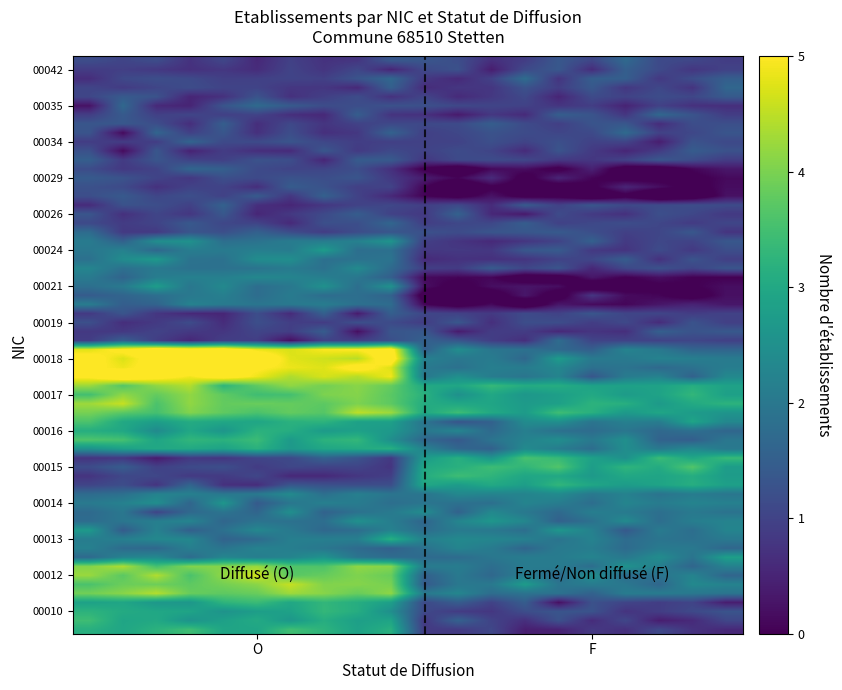

Reading left to right, list all the values displayed in this chart.

00010: O=3	F=1
00012: O=4	F=2
00013: O=2	F=2
00014: O=2	F=2
00015: O=1	F=3
00016: O=3	F=2
00017: O=4	F=3
00018: O=5	F=2
00019: O=1	F=1
00021: O=2	F=0
00024: O=2	F=1
00026: O=1	F=1
00029: O=1	F=0
00034: O=1	F=1
00035: O=1	F=1
00042: O=1	F=1